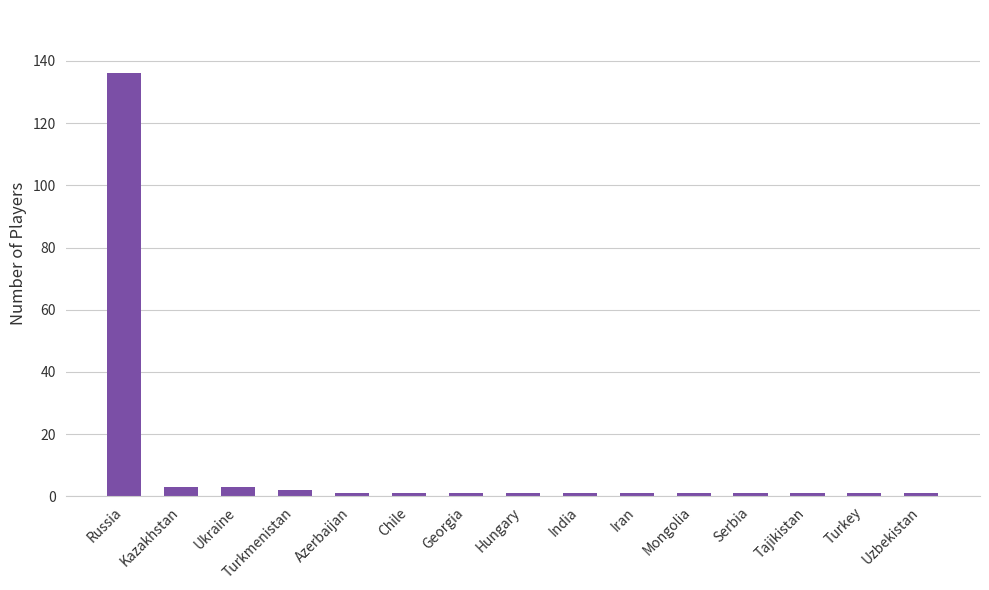

Reading right to left, extract all data points from this chart.

Uzbekistan=1	Turkey=1	Tajikistan=1	Serbia=1	Mongolia=1	Iran=1	India=1	Hungary=1	Georgia=1	Chile=1	Azerbaijan=1	Turkmenistan=2	Ukraine=3	Kazakhstan=3	Russia=136